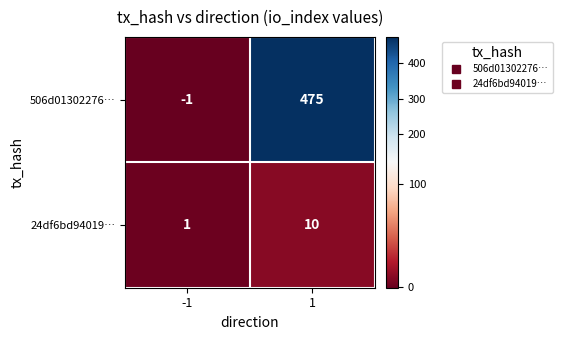

Which series has the largest total across all categories?

506d01302276…